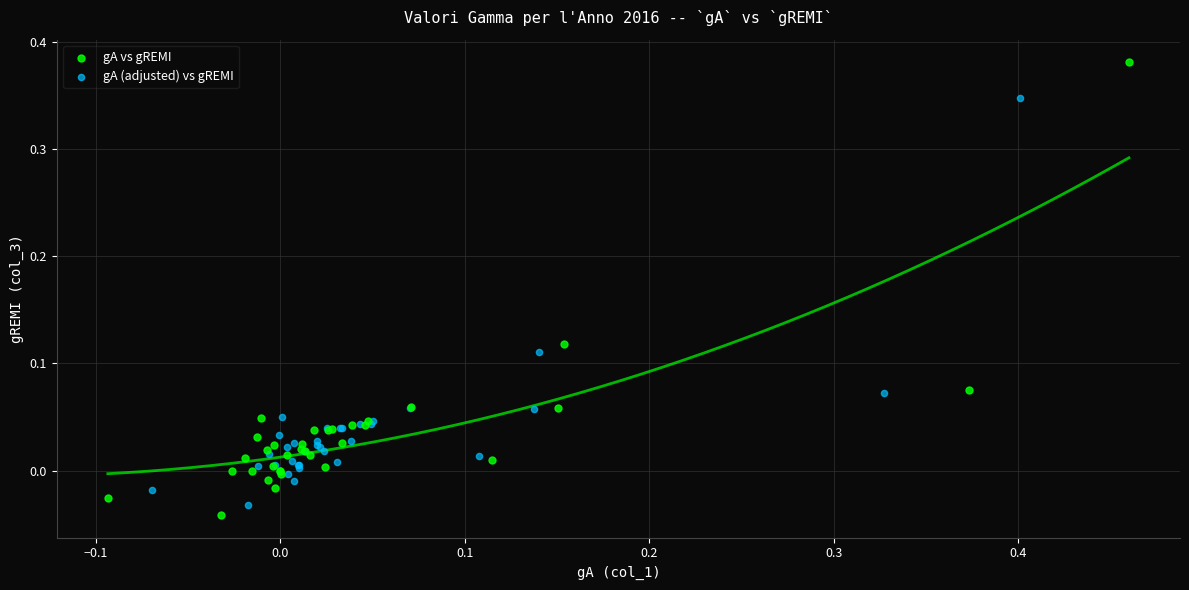

Which series contains the highest Y value?

gA vs gREMI